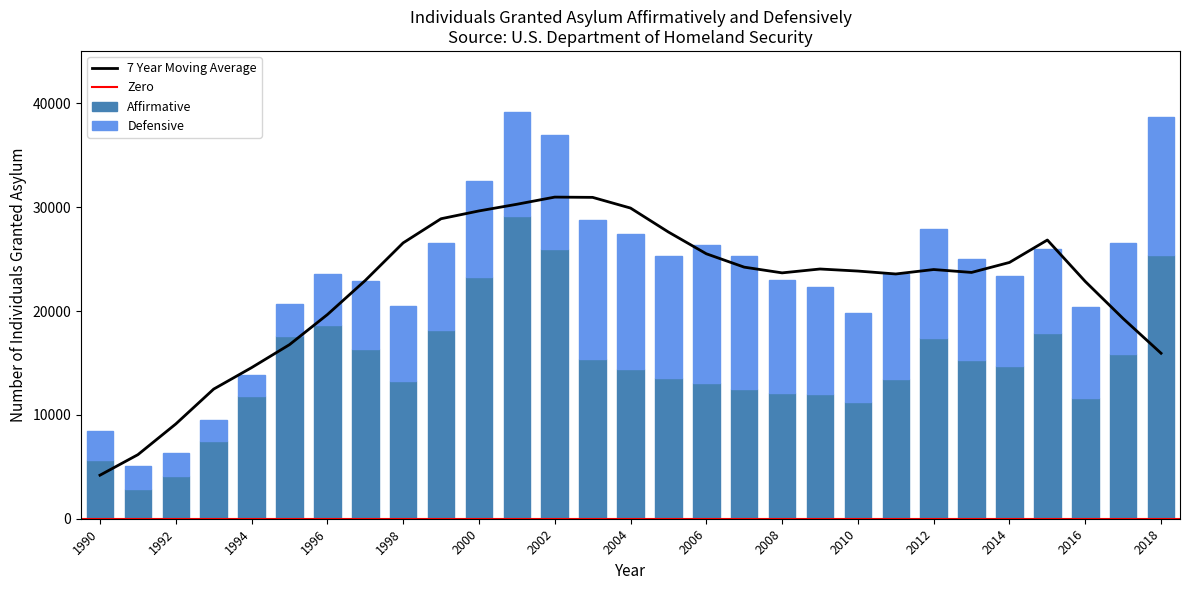

List the series in order of their peak value, highest first.

Affirmative, Defensive